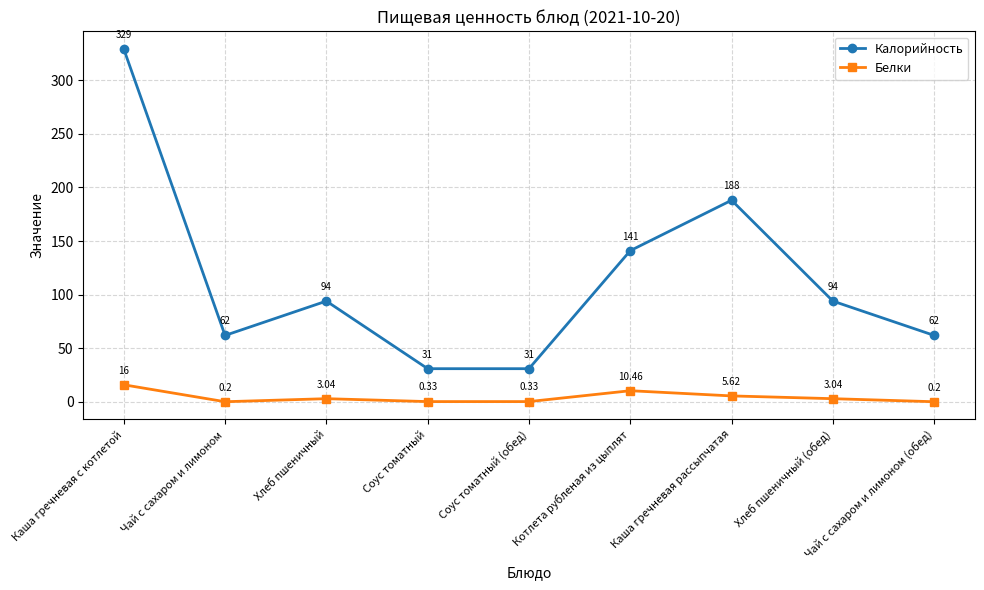

What is the spread (max minus min) of values at Чай с сахаром и лимоном (обед)?

61.8